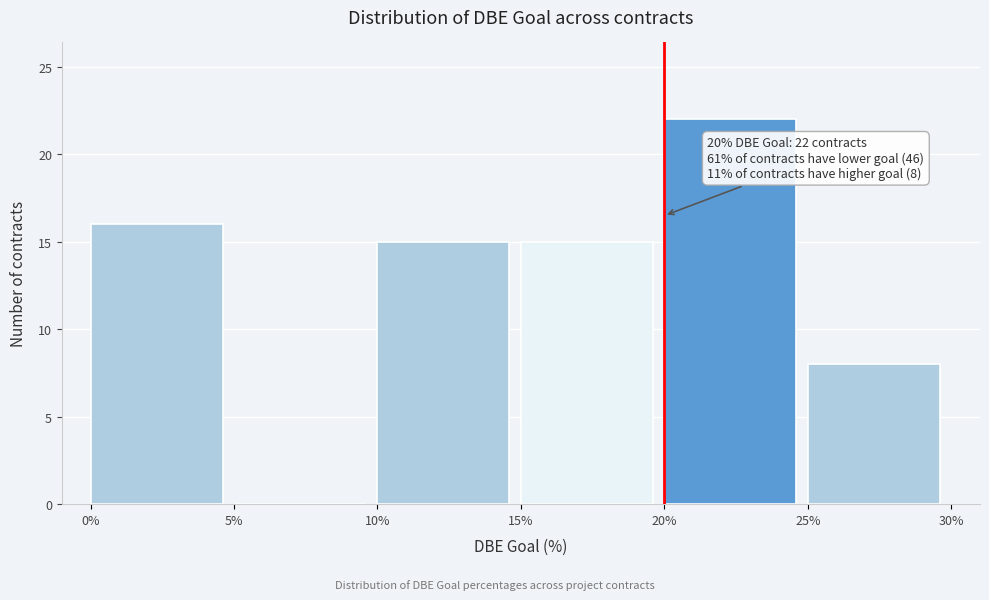

Over which range of the x-axis is the bar tallest?

20% to 25%